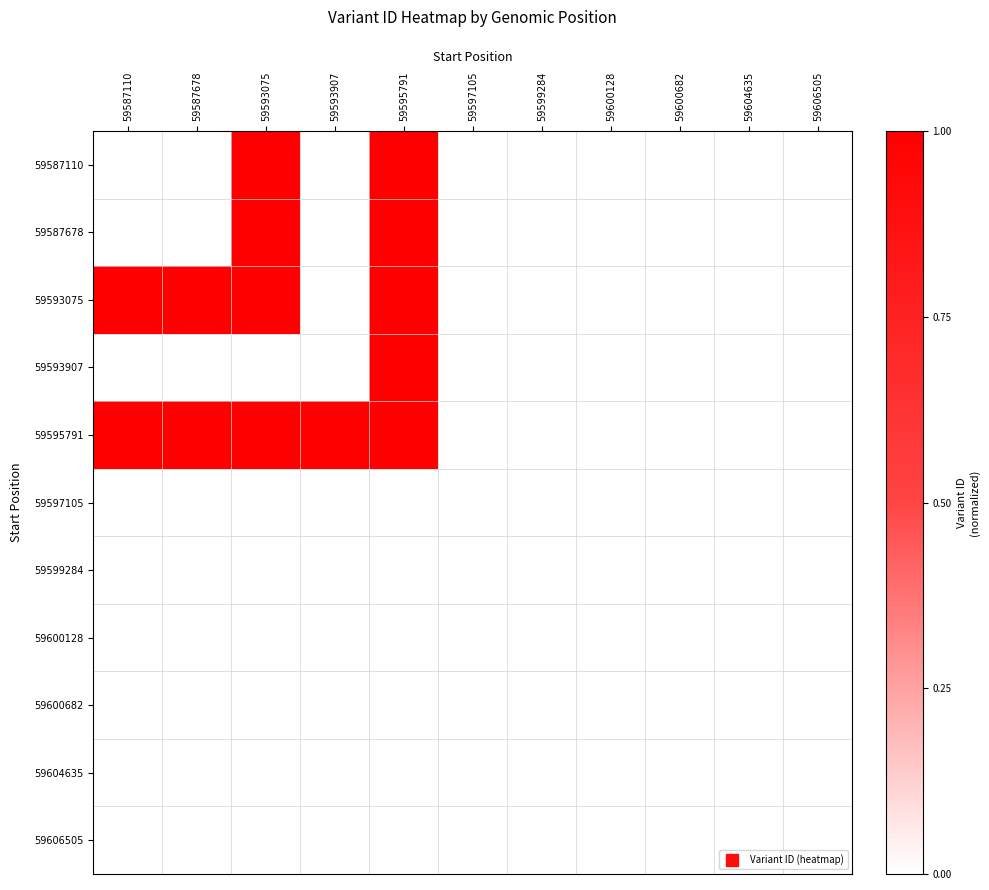

What is the total value across all series at 59587678?

2.0